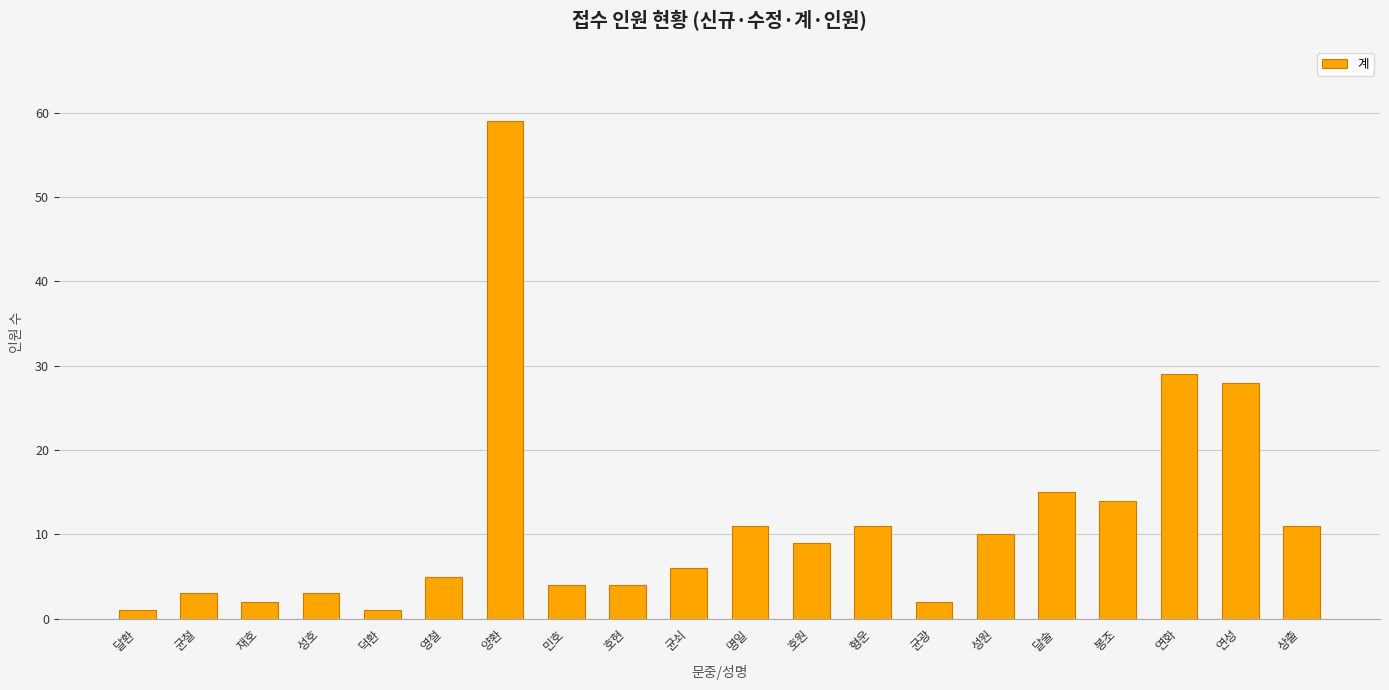

Reading left to right, what are all the values shown in this chart?

달환=1	균철=3	재호=2	성호=3	덕환=1	영철=5	양환=59	민호=4	호현=4	균쇠=6	명일=11	호원=9	형운=11	균광=2	성원=10	달술=15	봉조=14	연화=29	연성=28	상출=11